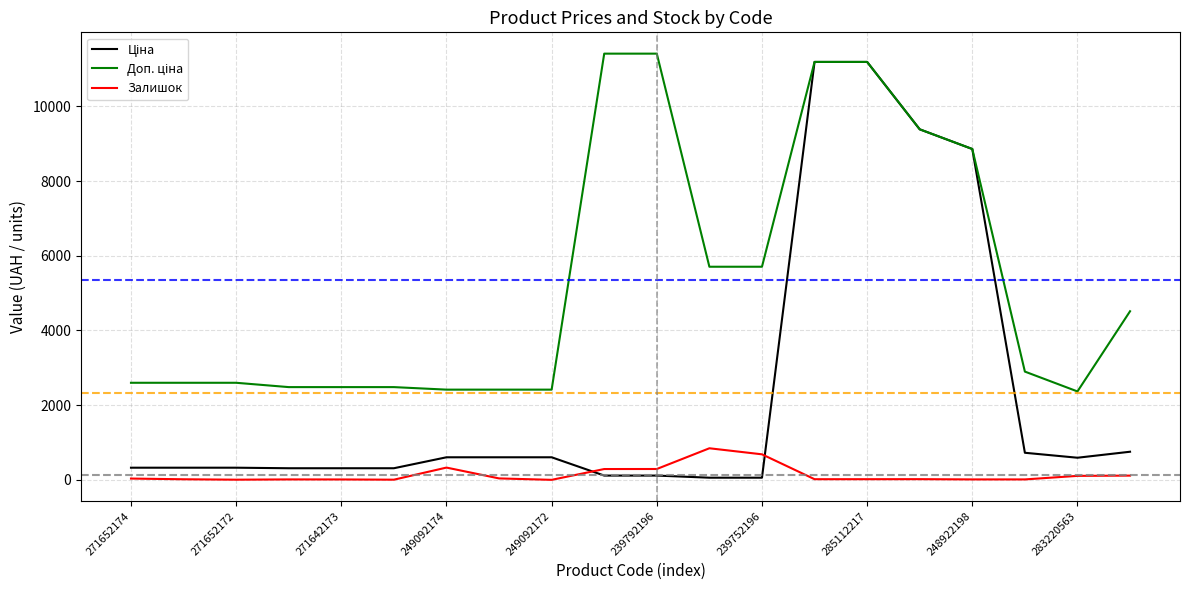

How many distinct data groups are displayed?

3